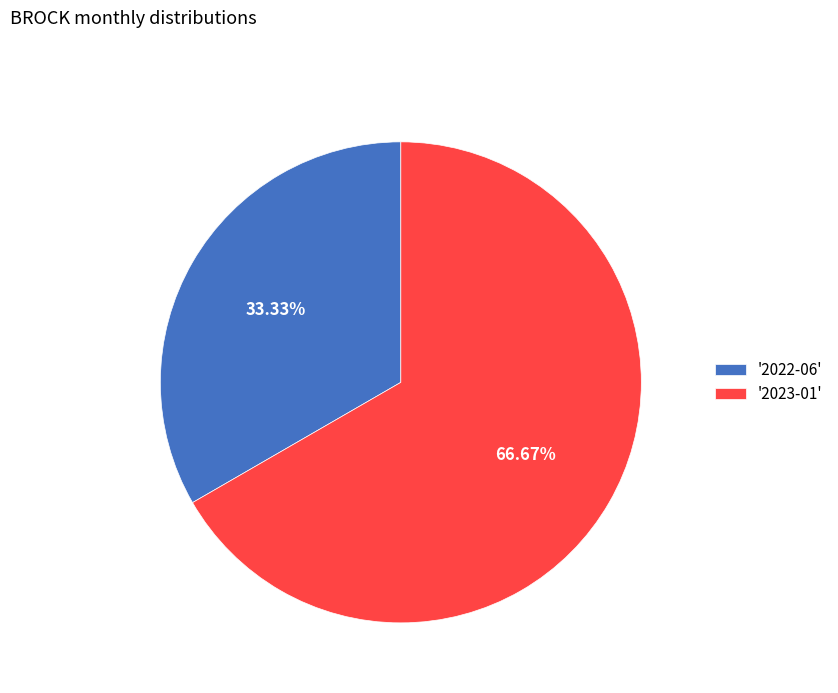

Rank the categories by value from lowest to highest.

'2022-06', '2023-01'